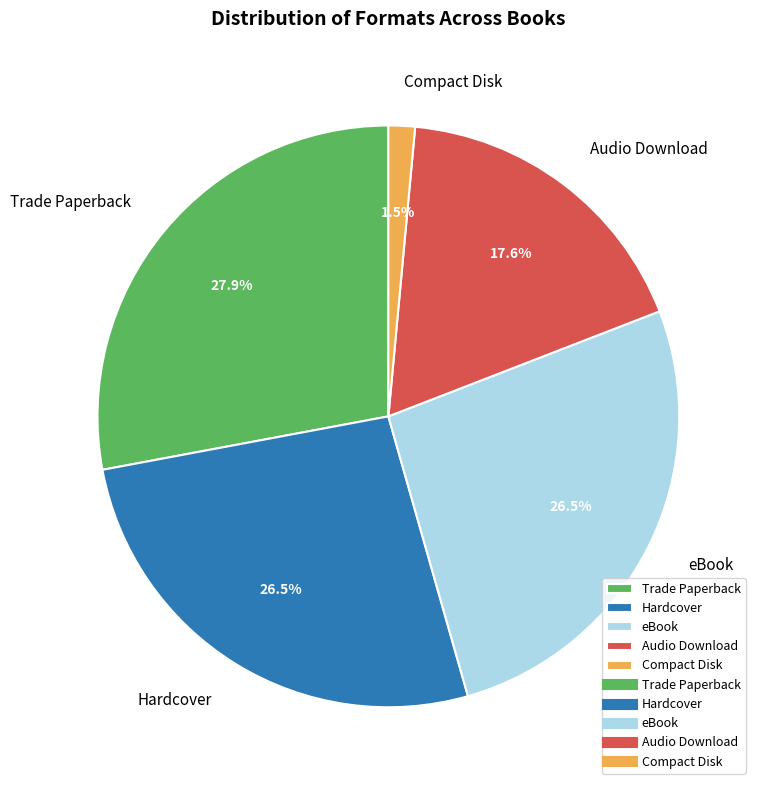

What percentage is NOT represented by Hardcover?

73.5%